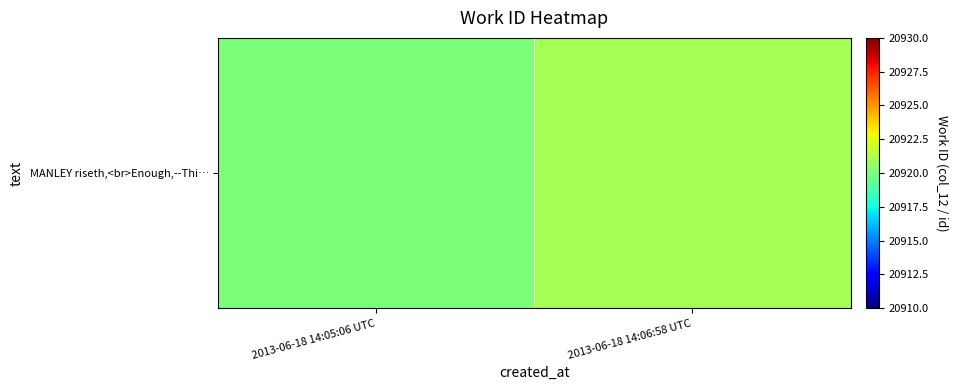

What is the change in value from 2013-06-18 14:05:06 UTC to 2013-06-18 14:06:58 UTC?

+1